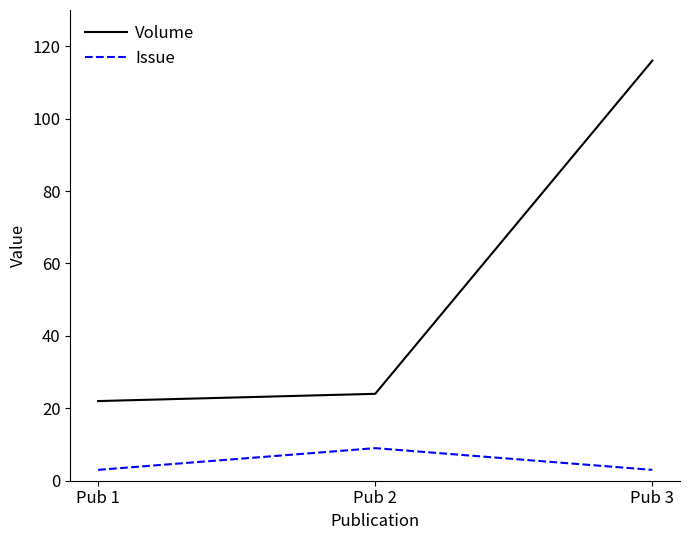

Is it true that Issue equals 3 at Pub 3?

True